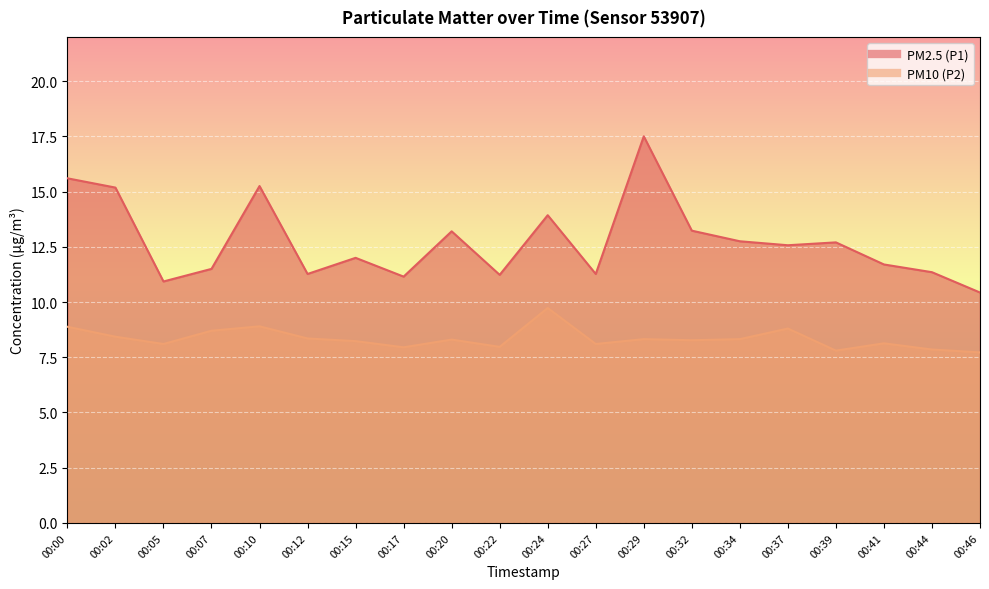

How many values in the PM10 (P2) series exceed 8?

15